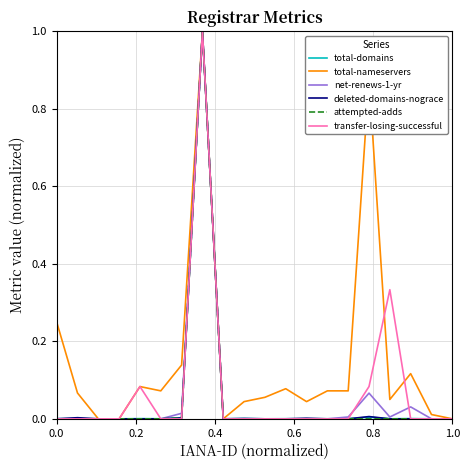

Which series has the largest total across all categories?

total-nameservers